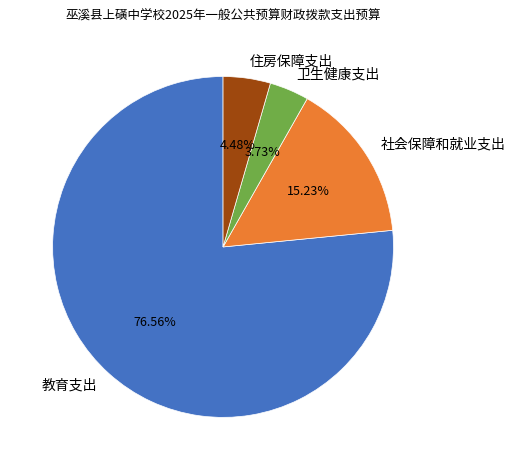

Rank the categories by value from lowest to highest.

卫生健康支出, 住房保障支出, 社会保障和就业支出, 教育支出